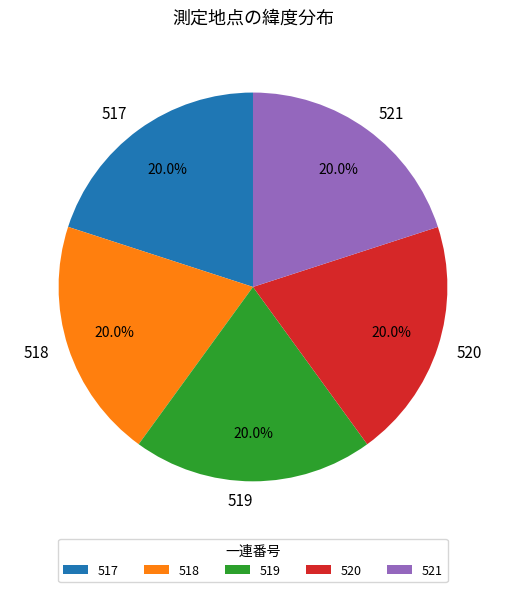

To the nearest percent, what portion does 521 represent?

20%